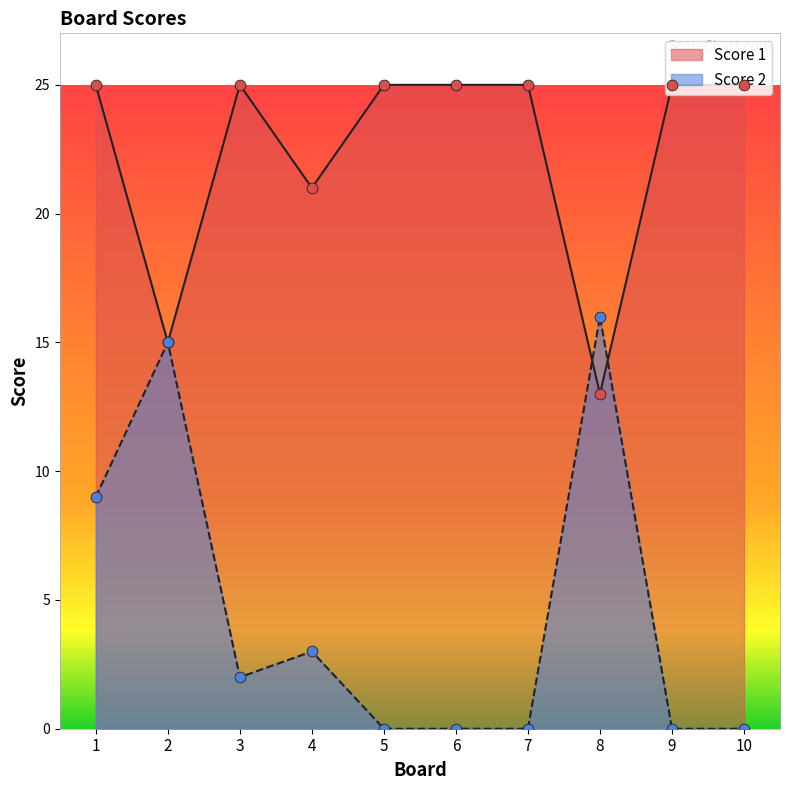

Which series has the largest total across all categories?

Score 1